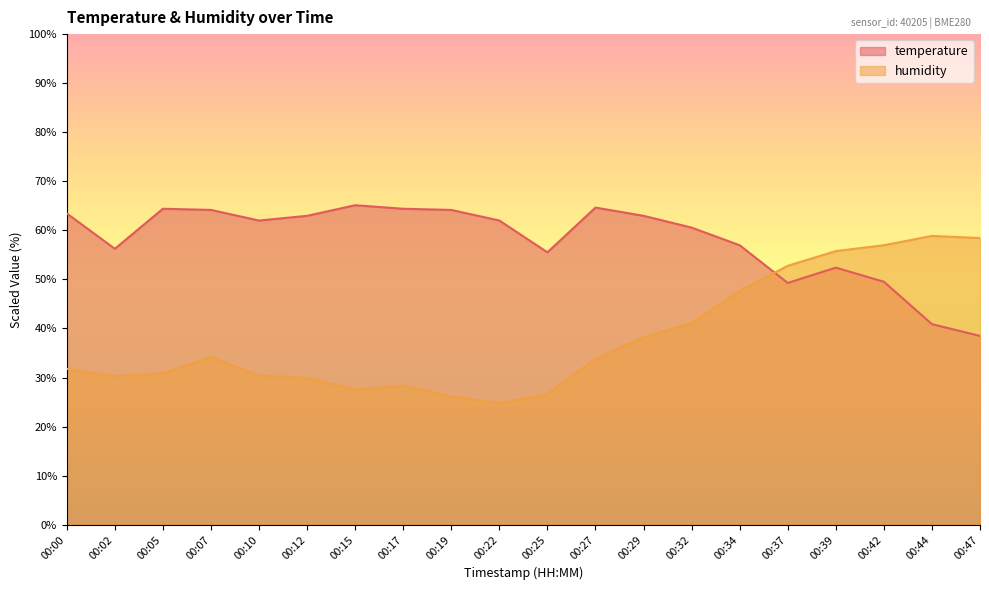

Reading left to right, what are all the values shown in this chart?

temperature: 00:00=63.4	00:02=56.2	00:05=64.4	00:07=64.2	00:10=62.0	00:12=63.0	00:15=65.1	00:17=64.4	00:19=64.2	00:22=62.0	00:25=55.5	00:27=64.6	00:29=63.0	00:32=60.6	00:34=57.0	00:37=49.3	00:39=52.4	00:42=49.5	00:44=40.9	00:47=38.5
humidity: 00:00=31.8	00:02=30.2	00:05=30.8	00:07=34.2	00:10=30.4	00:12=29.9	00:15=27.6	00:17=28.3	00:19=26.1	00:22=24.7	00:25=26.6	00:27=33.8	00:29=38.2	00:32=41.1	00:34=47.6	00:37=52.8	00:39=55.8	00:42=57.0	00:44=58.9	00:47=58.4